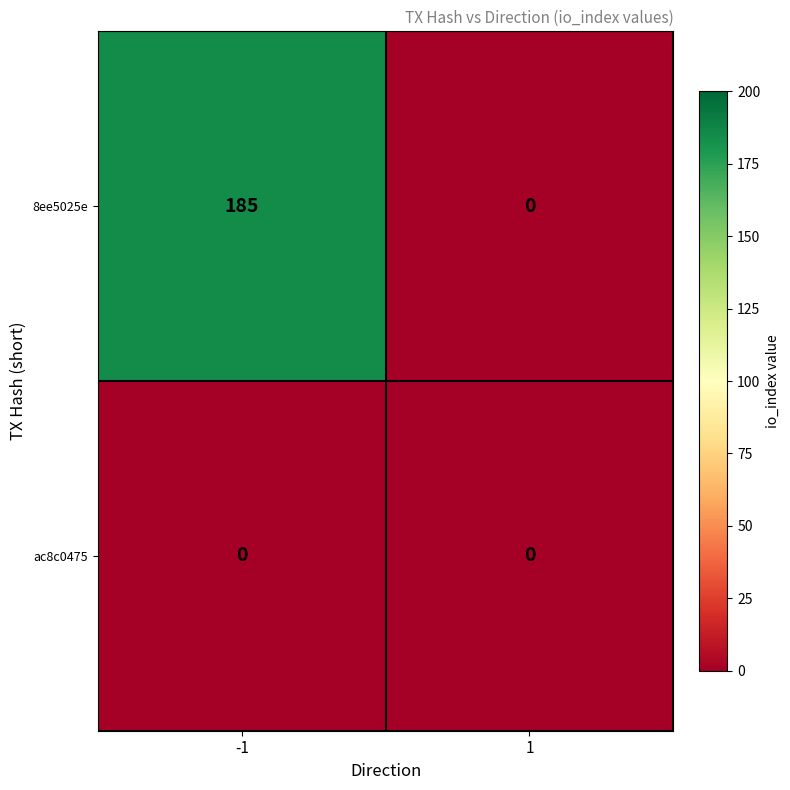

List the series in order of their overall mean, highest first.

8ee5025e, ac8c0475